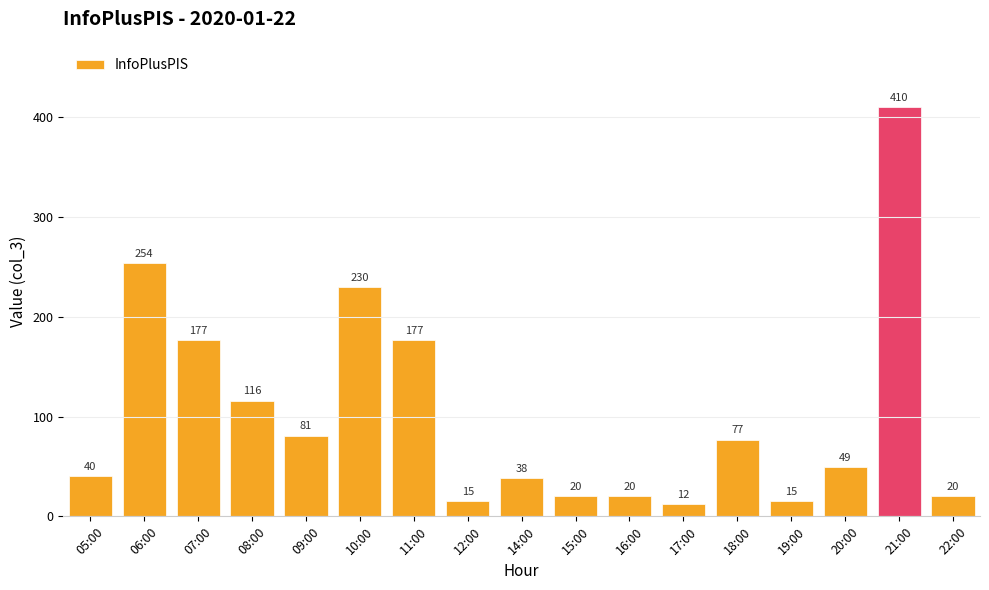

Which has a higher value, 17:00 or 22:00?

22:00